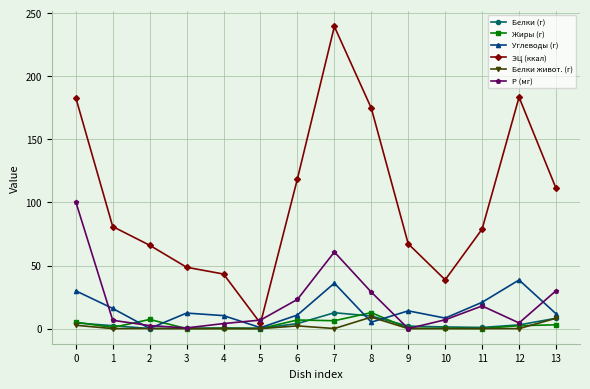

What is the difference between the Углеводы (г) values at 6 and 8?

5.7